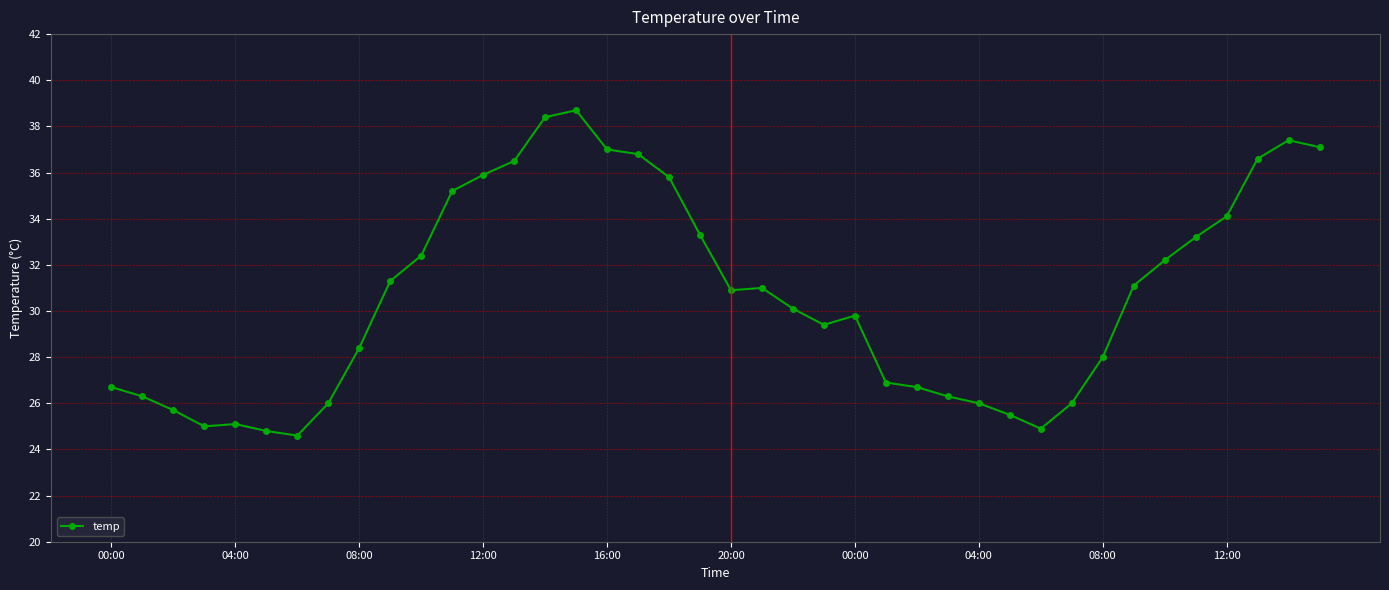

What is the greatest value displayed?

38.7